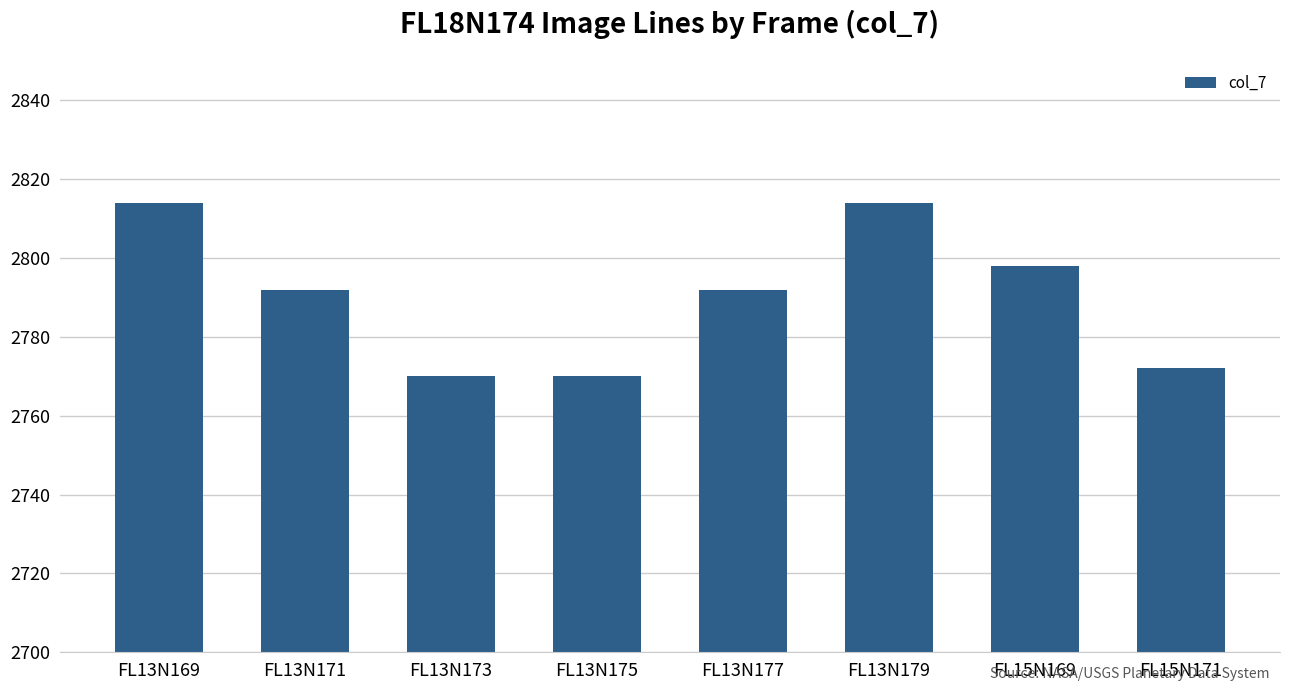

What is the greatest value displayed?

2814